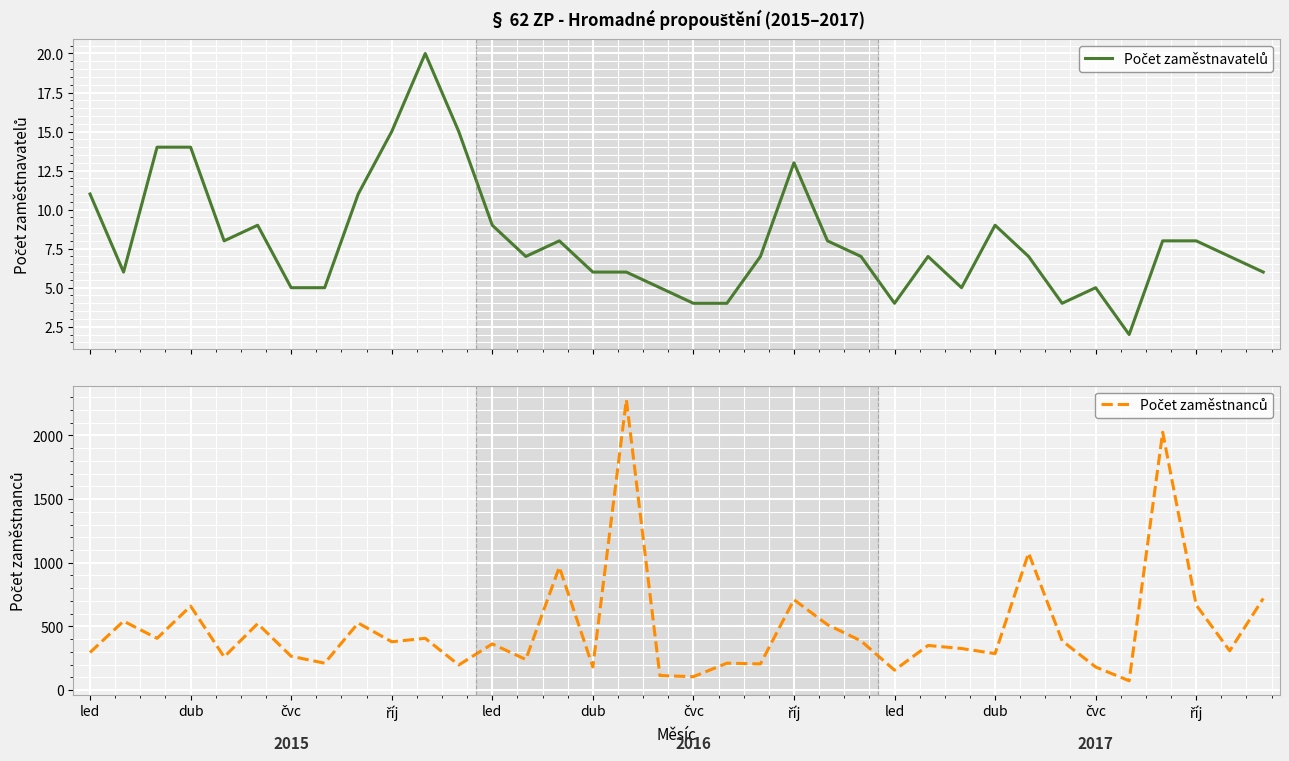

List the series in order of their overall mean, lowest first.

Počet zaměstnavatelů, Počet zaměstnanců